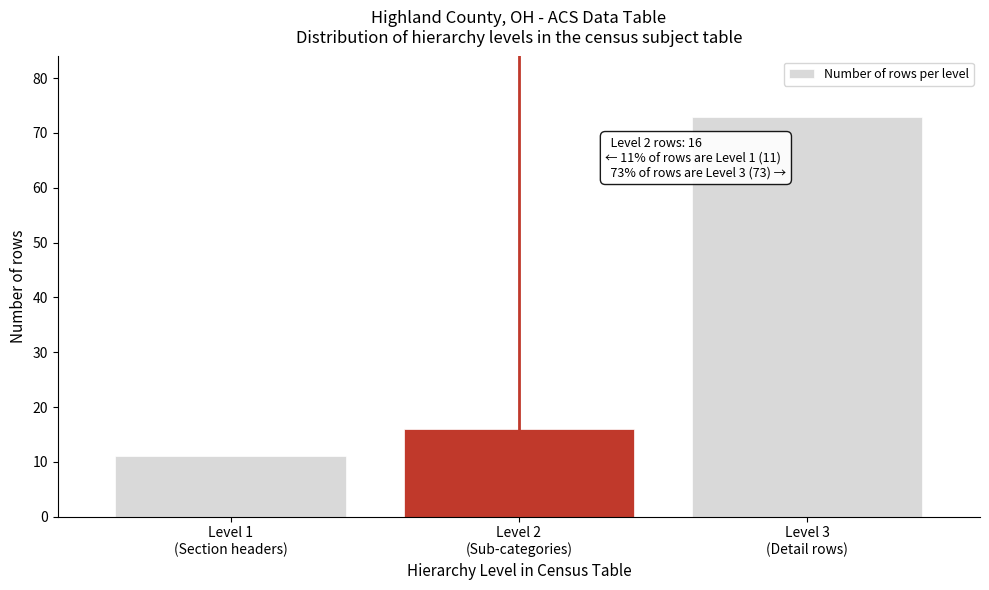

Reading left to right, list all the values displayed in this chart.

11	16	73